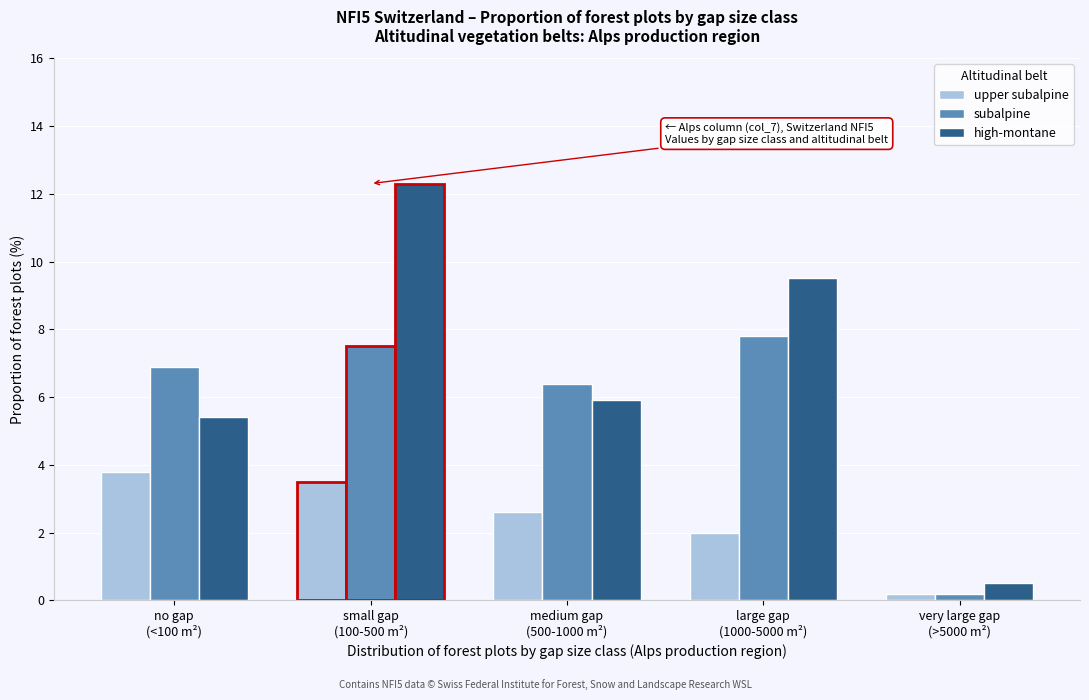

Reading right to left, transcribe all the data shown in this chart.

upper subalpine: 0.2	2.0	2.6	3.5	3.8
subalpine: 0.2	7.8	6.4	7.5	6.9
high-montane: 0.5	9.5	5.9	12.3	5.4